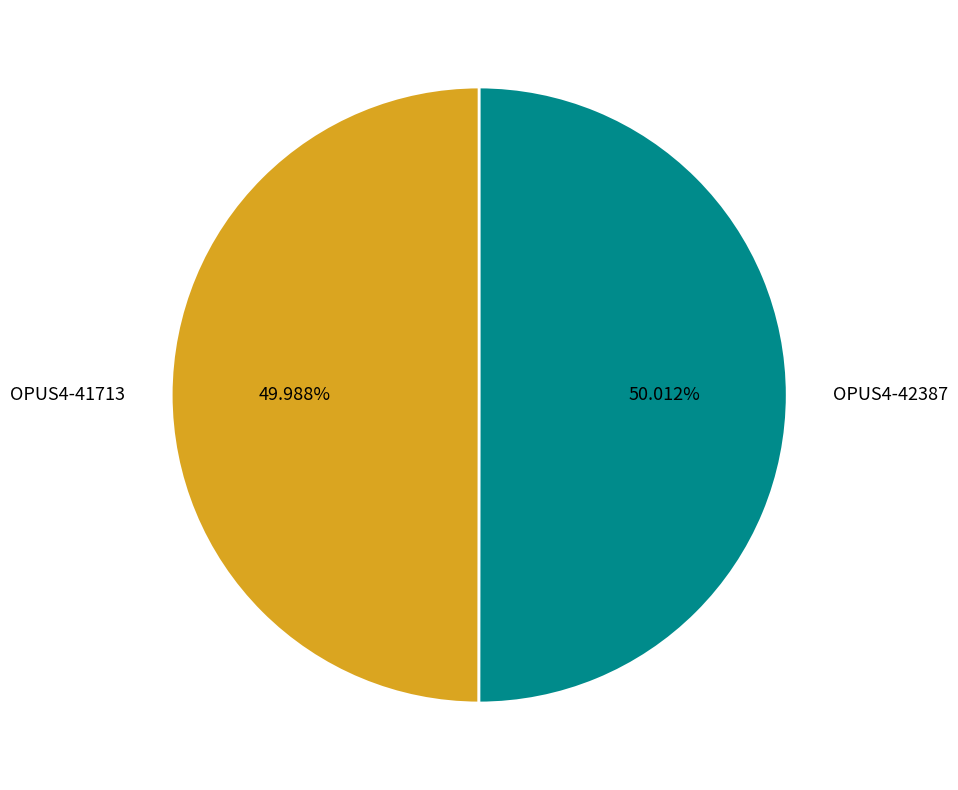

Is there any slice that represents more than half of the pie?

Yes